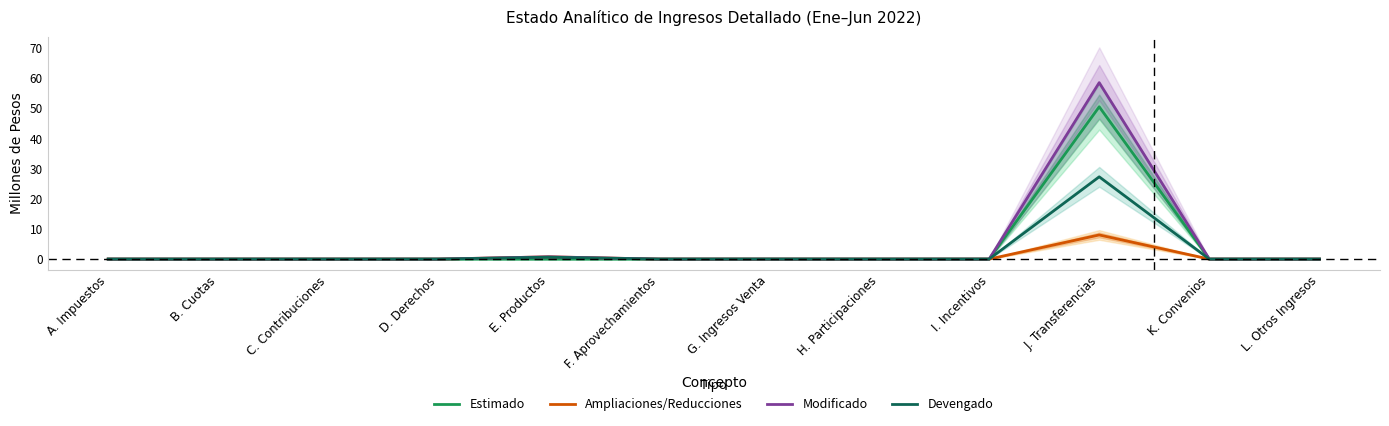

True or false: Modificado and Ampliaciones/Reducciones intersect in this chart.

False